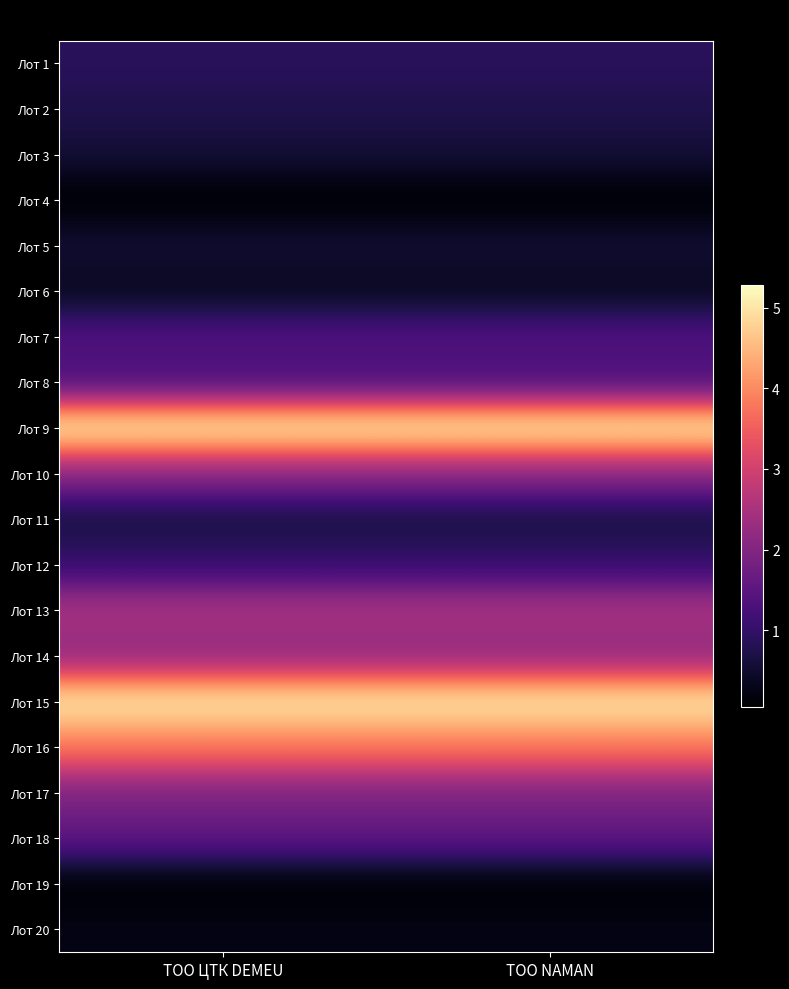

Which has a higher value, ТОО ЦТК DEMEU or ТОО NAMAN?

ТОО NAMAN